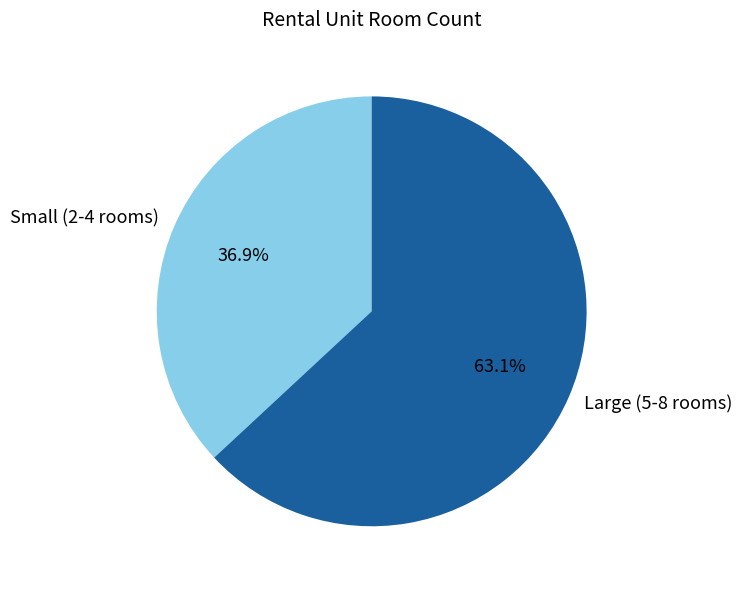

How many segments does this pie chart have?

2